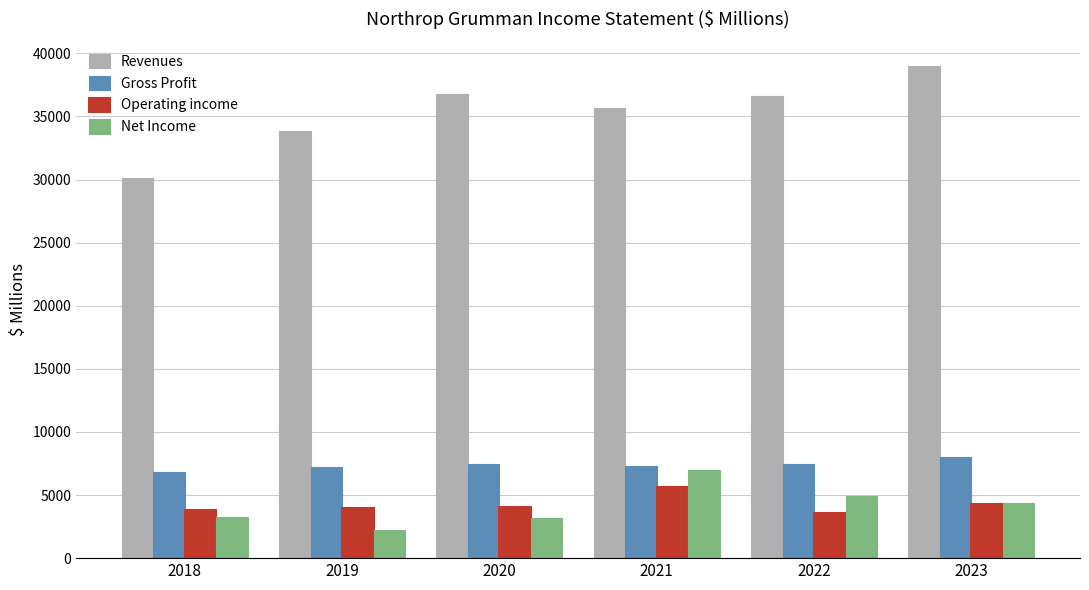

The Gross Profit series shows 4479.5 at 2021. True or false?

False